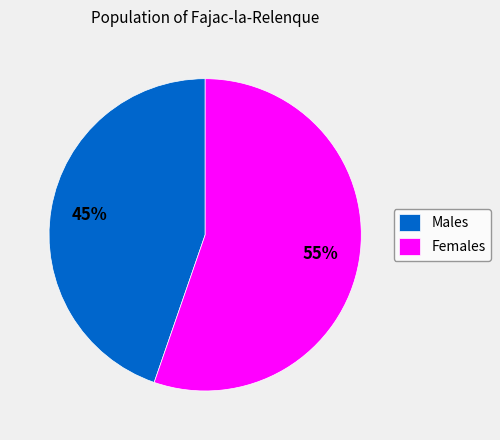

Combined, do Females and Males account for over 50%?

Yes